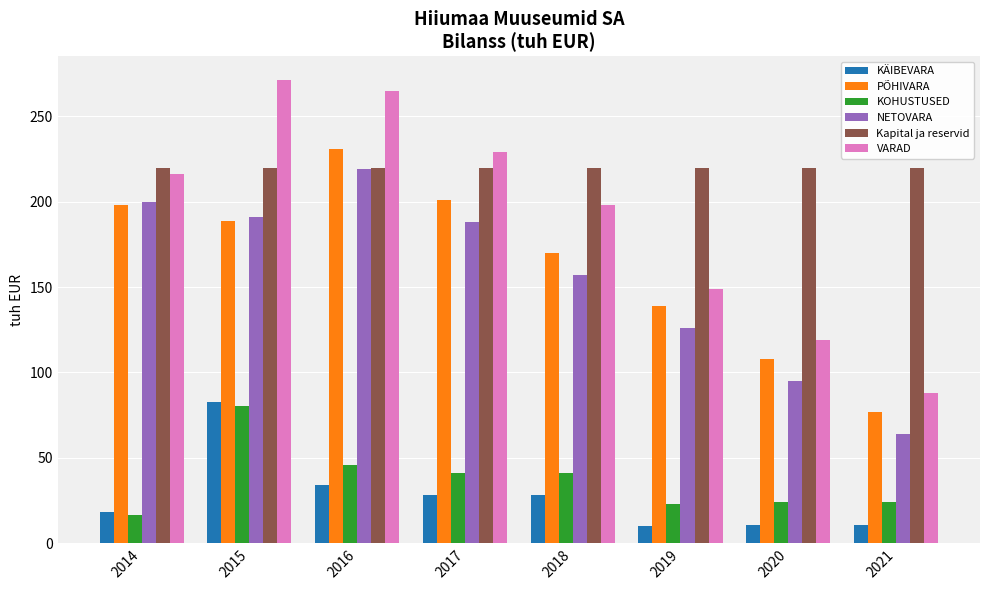

What is the difference between the second highest and second lowest values in the KOHUSTUSED series?

23.0